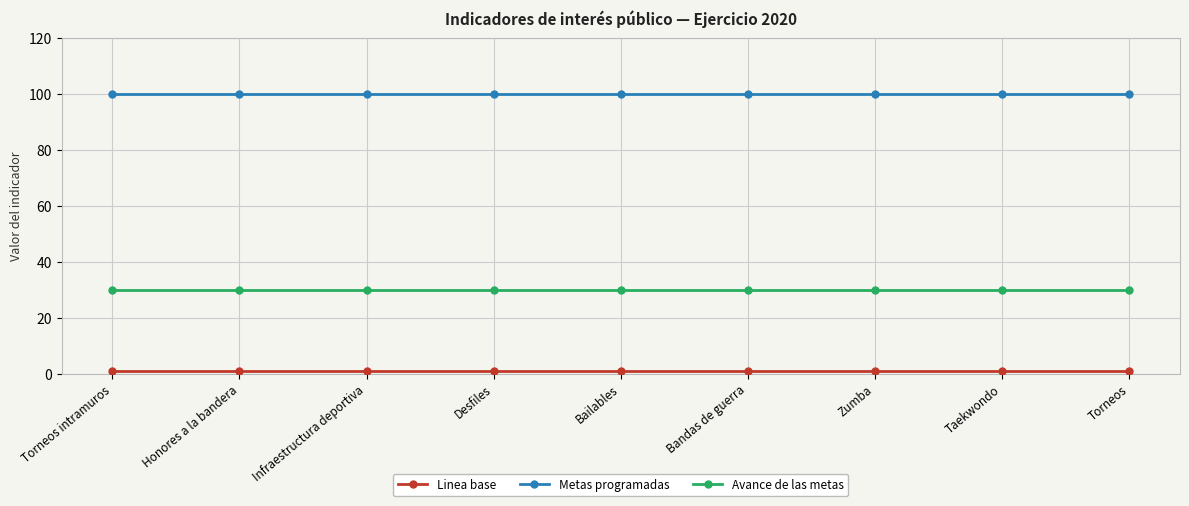

Is the value of Avance de las metas at Zumba greater than the value of Metas programadas at Bandas de guerra?

No